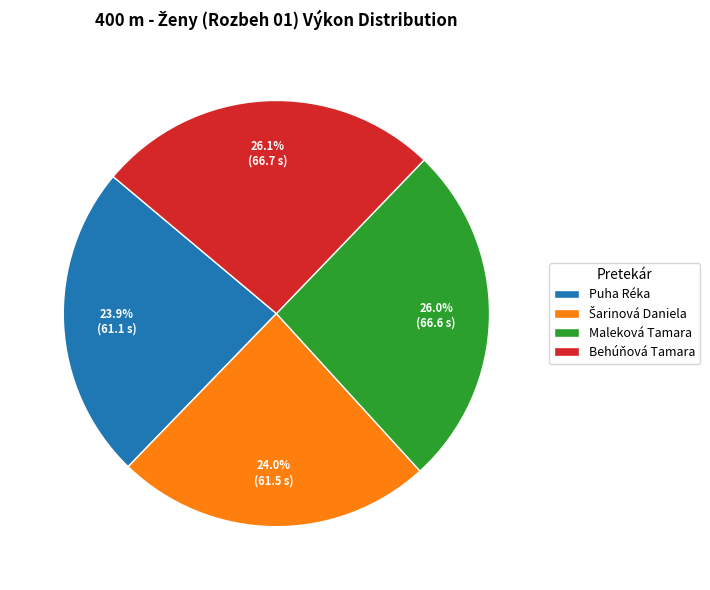

Does Maleková Tamara represent more than half of the total?

No